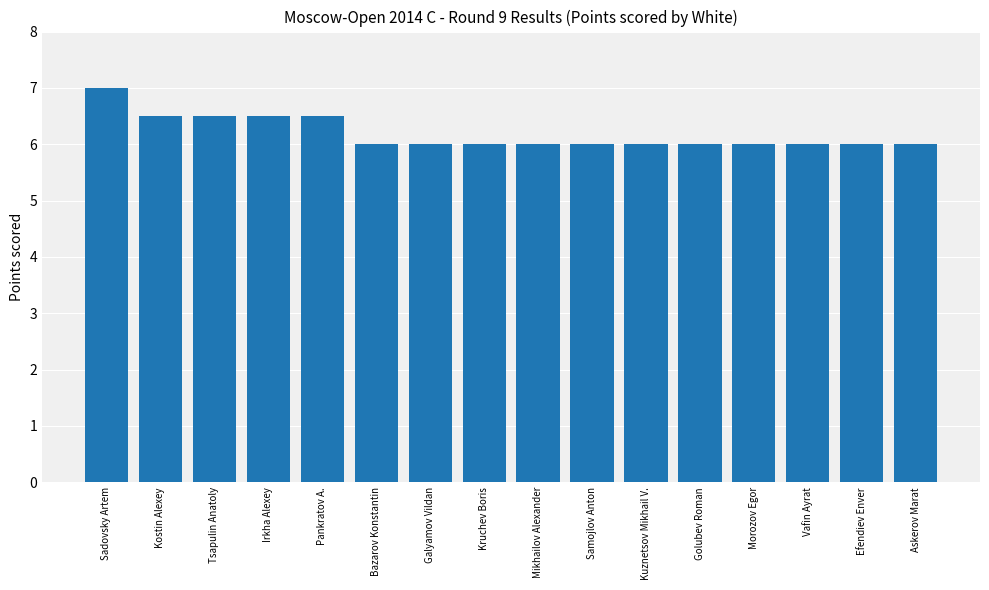

Reading left to right, transcribe all the data shown in this chart.

7.0	6.5	6.5	6.5	6.5	6.0	6.0	6.0	6.0	6.0	6.0	6.0	6.0	6.0	6.0	6.0